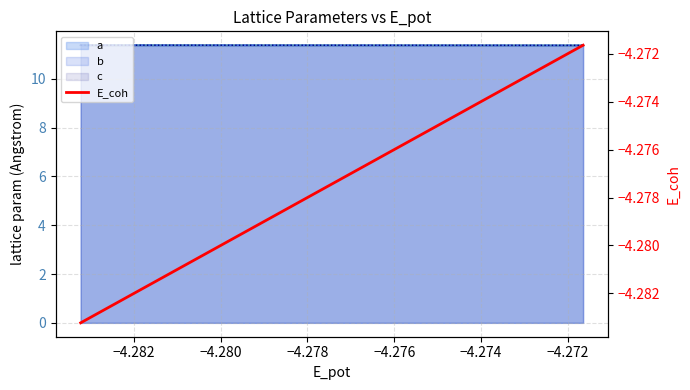

The value at −4.276 is -2.8. True or false?

False